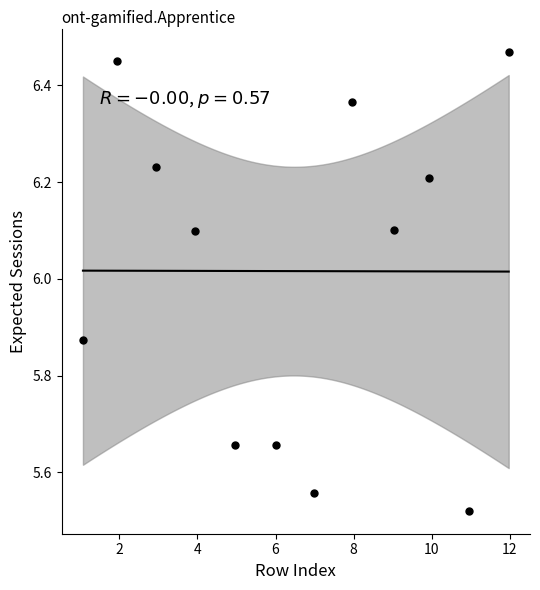

What is the range of X values (max minus min)?

10.9